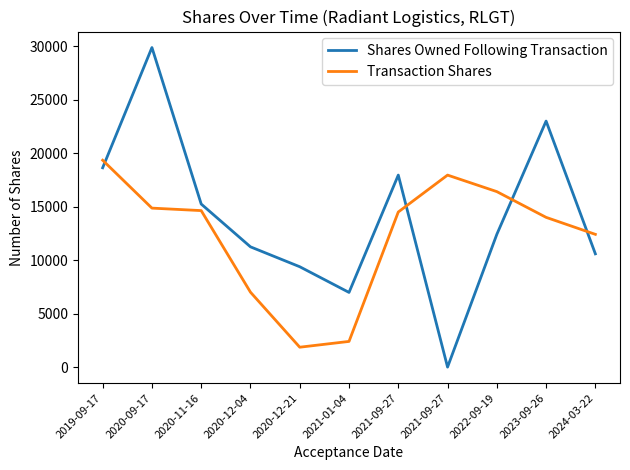

Which series has the largest range (max minus min)?

Shares Owned Following Transaction